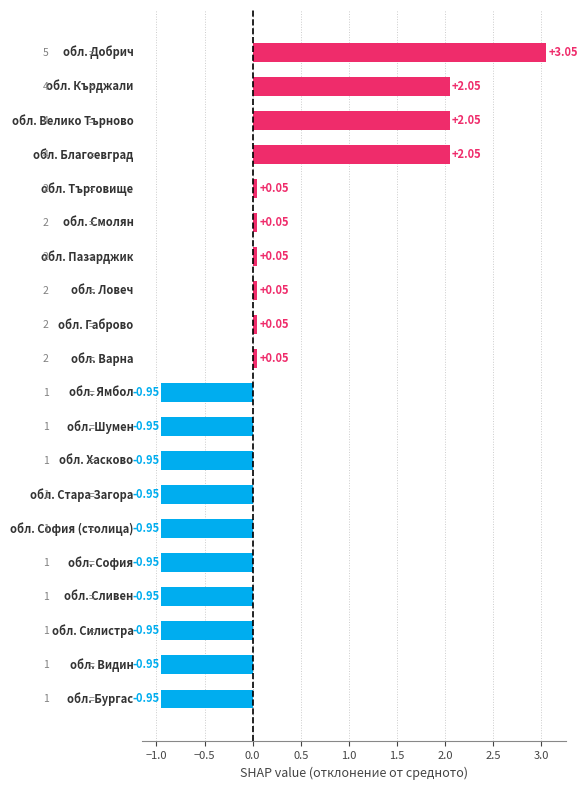

What is the difference between the maximum and minimum values?

4.0